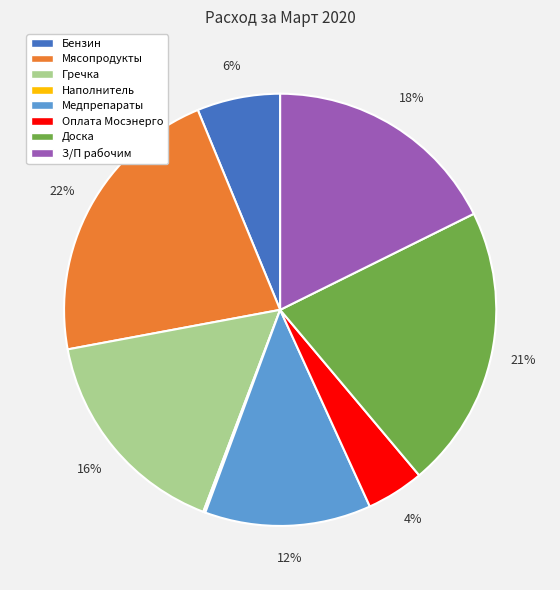

Is there any slice that represents more than half of the pie?

No